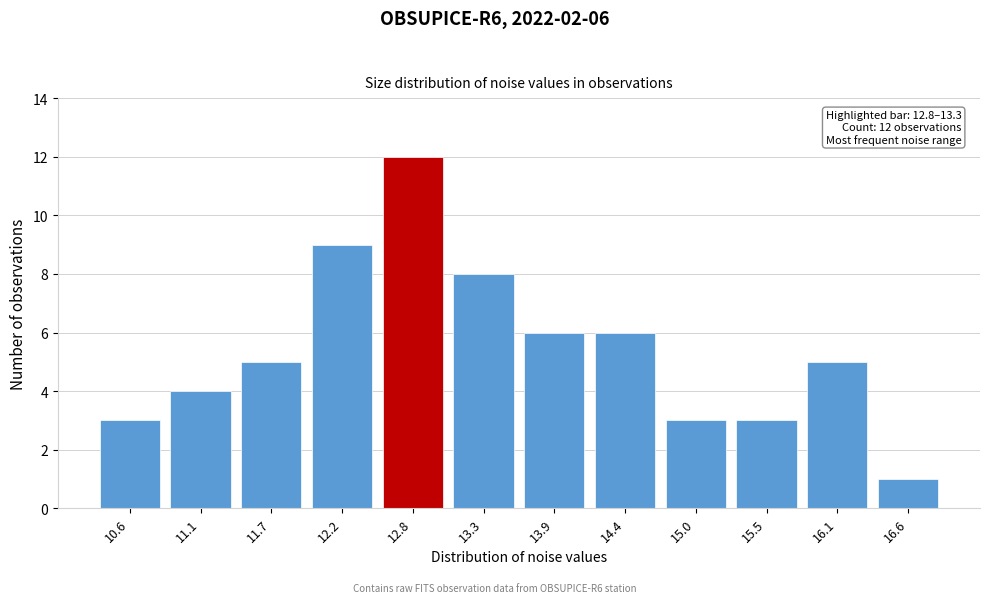

Reading right to left, extract all data points from this chart.

16.6=1	16.1=5	15.5=3	15.0=3	14.4=6	13.9=6	13.3=8	12.8=12	12.2=9	11.7=5	11.1=4	10.6=3